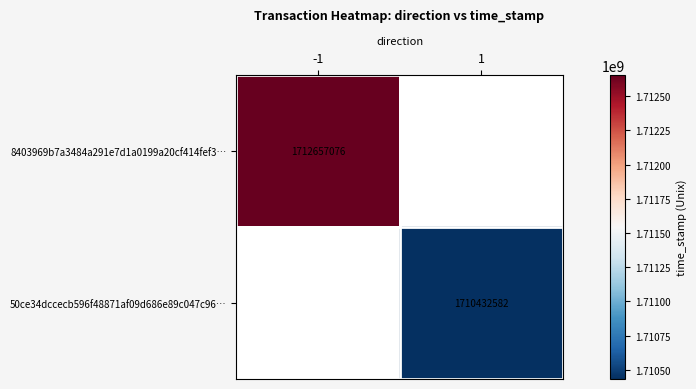

Which has a higher value, -1 or 1?

-1